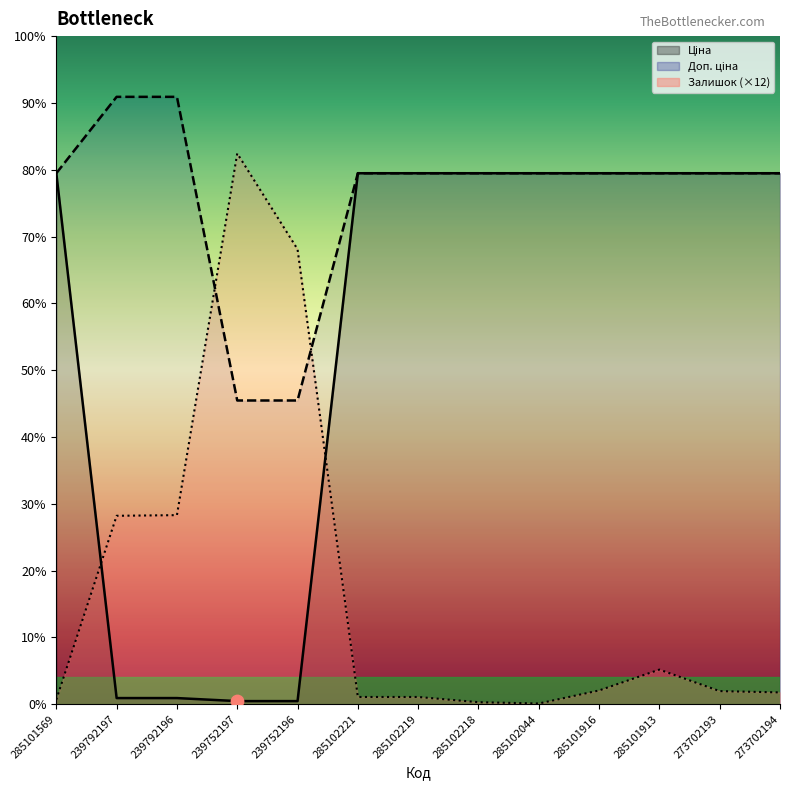

Which series has the largest total across all categories?

Доп. ціна